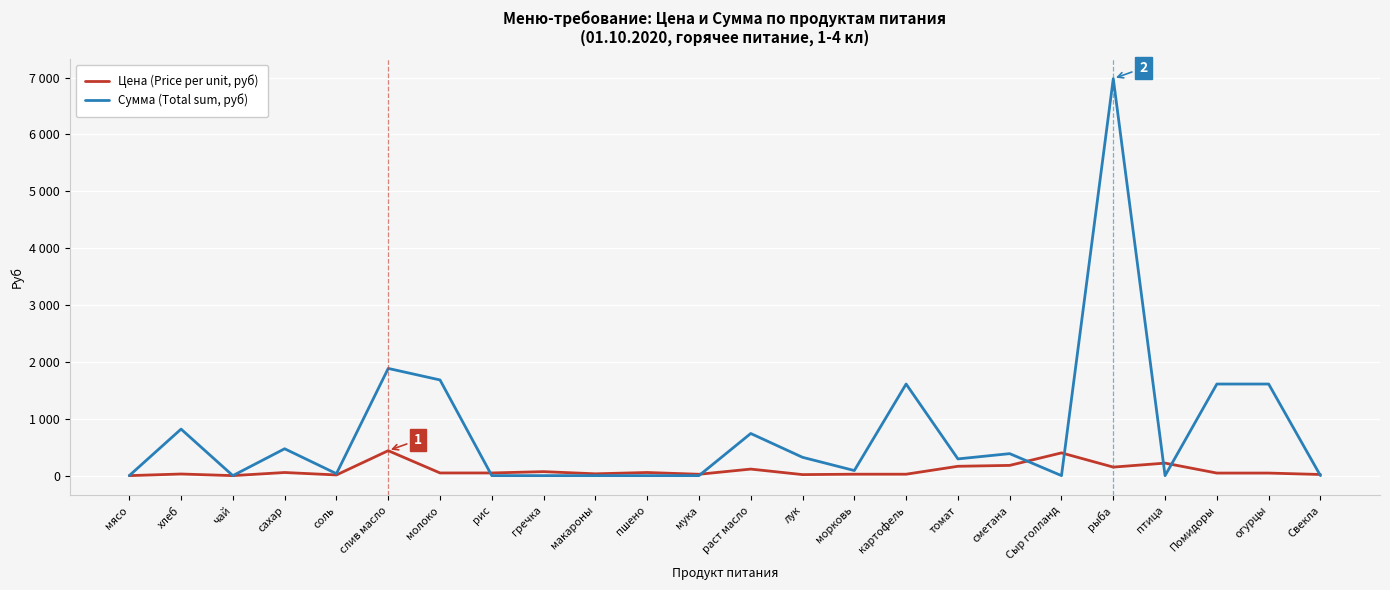

Is this an area chart (filled region under the line)?

No